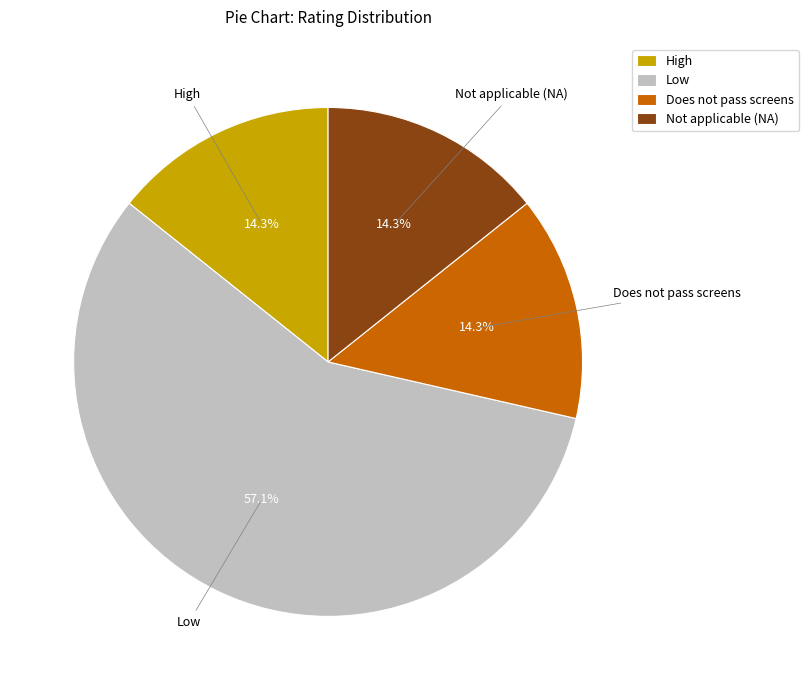

What is the ratio of the value at High to the value at Does not pass screens?

1.0